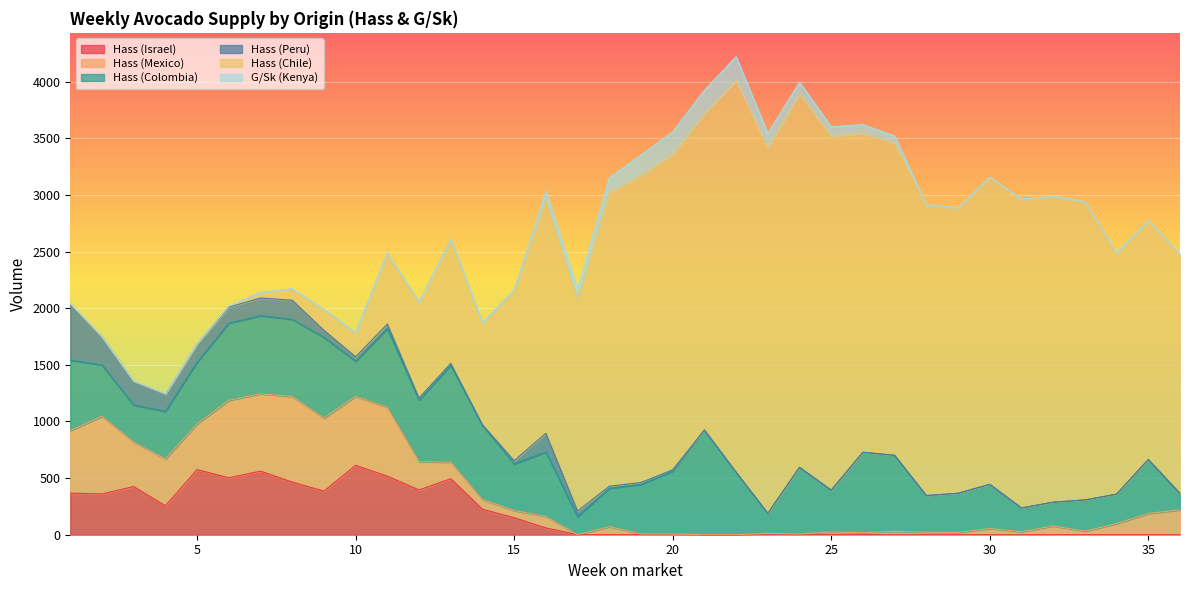

Between 12 and 21, which series saw the biggest shift?

Hass (Chile)